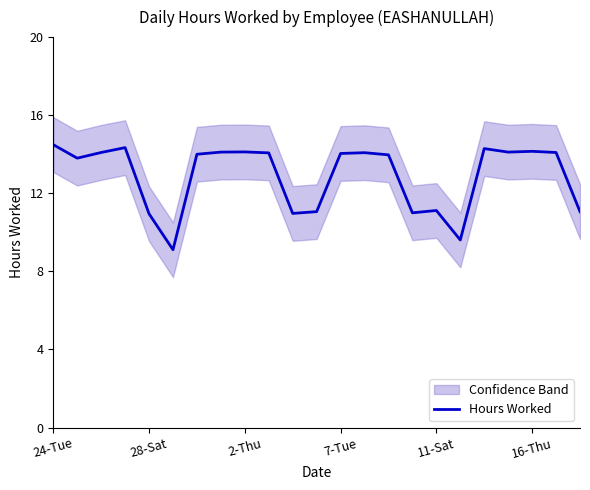

What is the lowest value of the Hours Worked series?

9.1